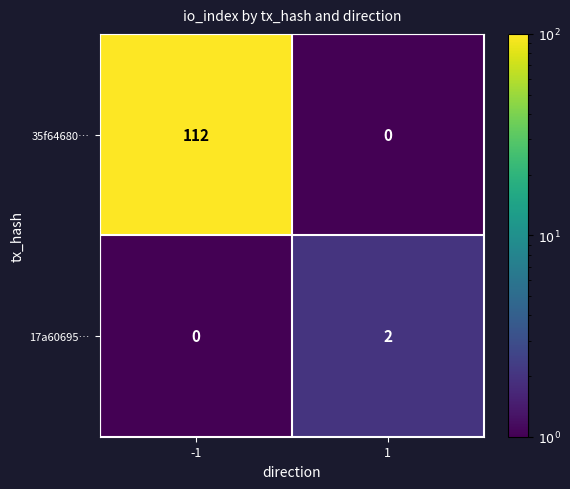

At which category is the sum across all series the highest?

-1